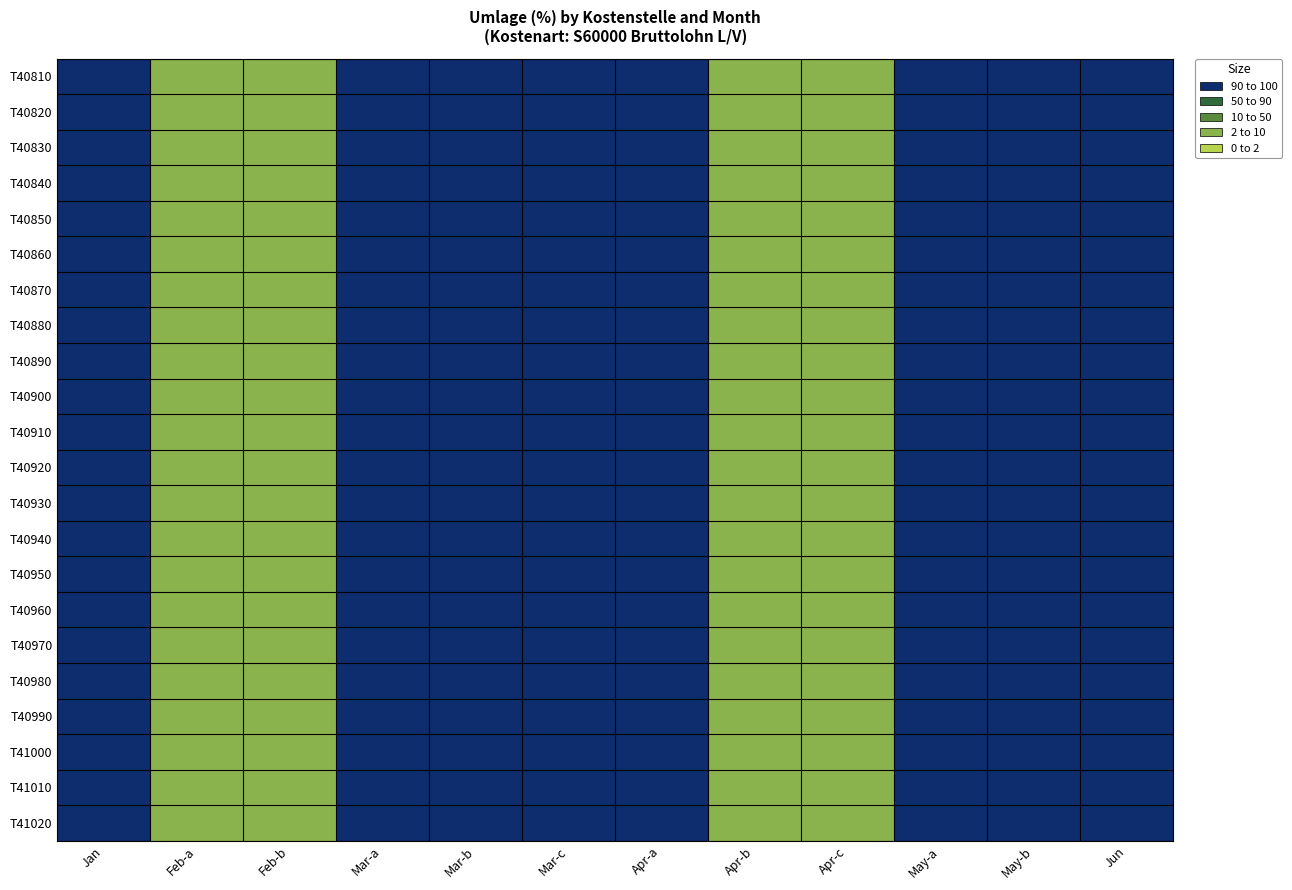

How many categories are shown in the chart?

12